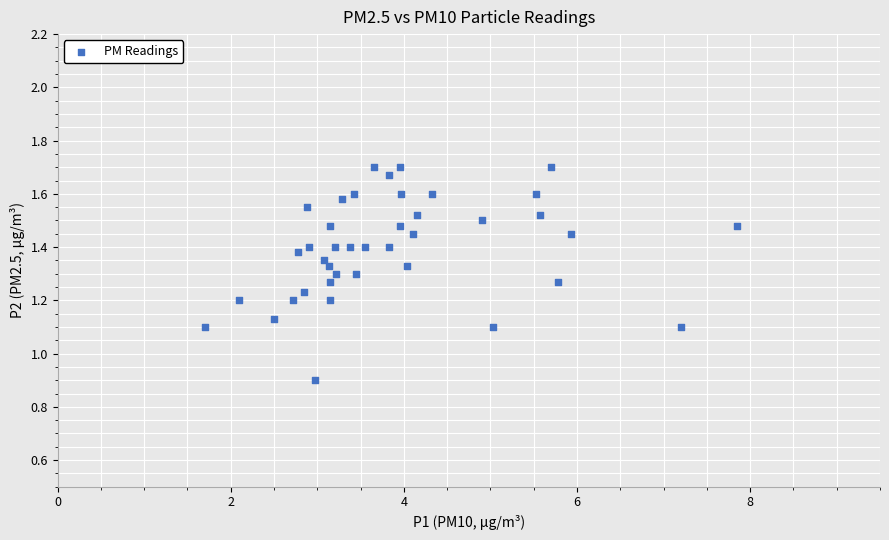

What is the range of Y values (max minus min)?

0.8